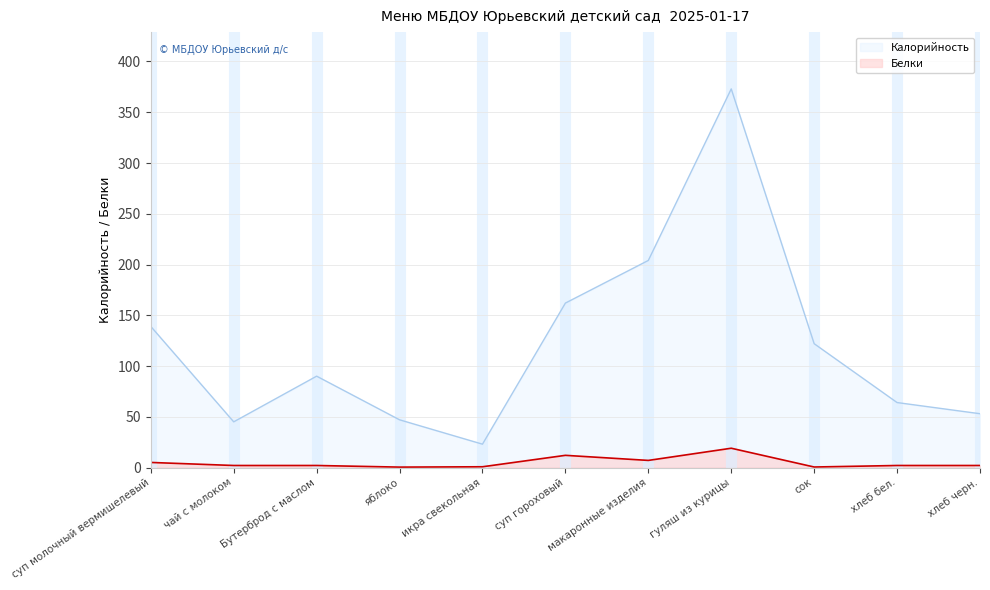

Reading right to left, extract all data points from this chart.

Калорийность: хлеб черн.=53.0	хлеб бел.=64.0	сок=122.0	гуляш из курицы=373.0	макаронные изделия=204.0	суп гороховый=162.0	икра свекольная=23.0	яблоко=47.0	Бутерброд с маслом=90.0	чай с молоком=45.0	суп молочный вермишелевый=139.0
Белки: хлеб черн.=2.0	хлеб бел.=2.0	сок=0.5	гуляш из курицы=19.0	макаронные изделия=7.0	суп гороховый=12.0	икра свекольная=0.7	яблоко=0.4	Бутерброд с маслом=2.0	чай с молоком=2.0	суп молочный вермишелевый=5.0